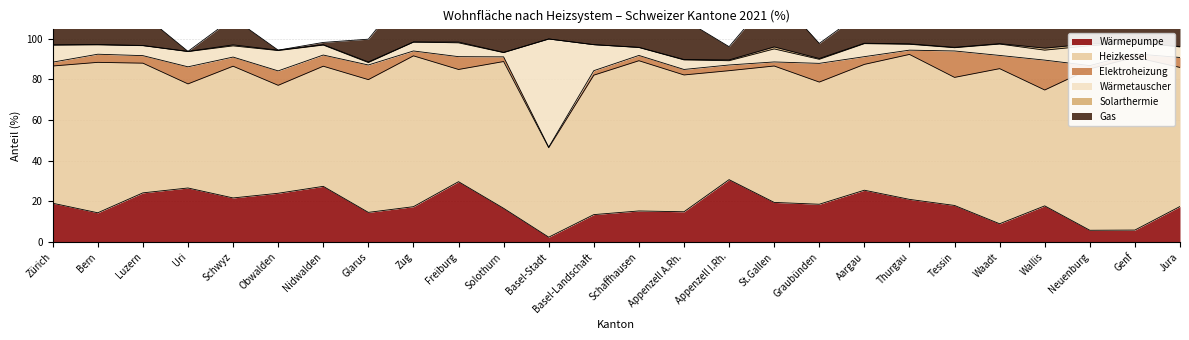

What is the difference between the second highest and minimum values in the Wärmetauscher series?

11.6